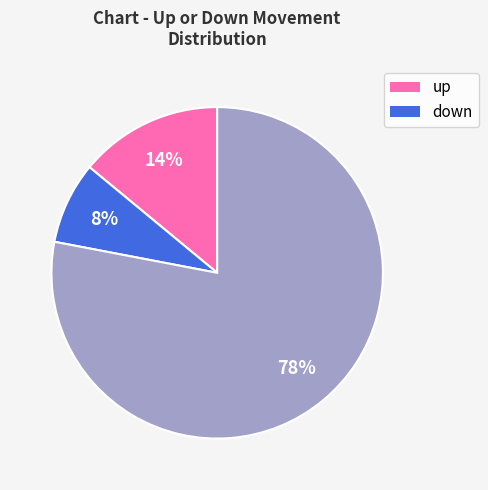

Is there a majority slice in this chart?

Yes